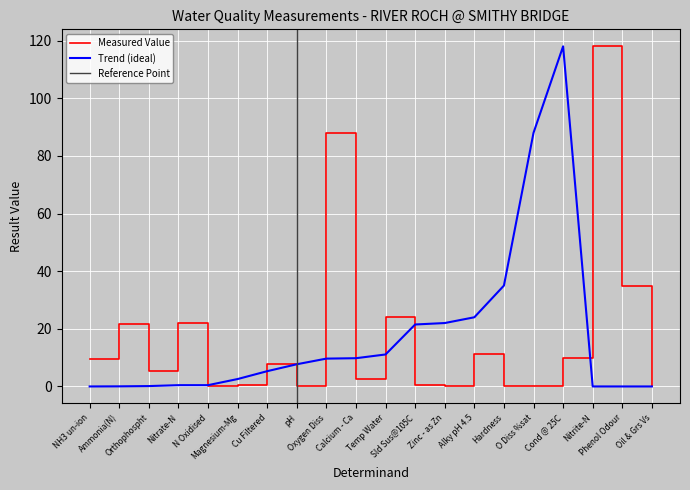

Rank the series at Cond @ 25C from lowest to highest value.

Measured Value, Trend (ideal)